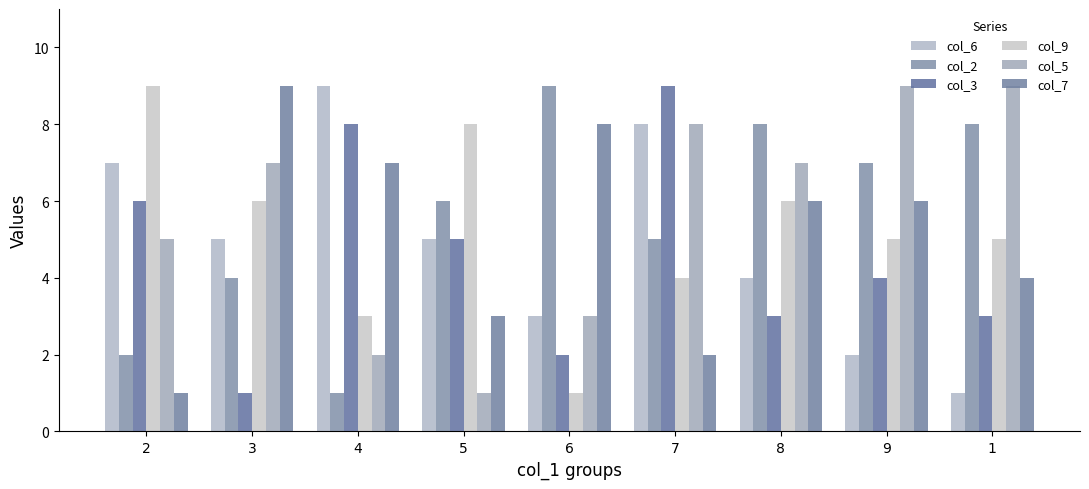

Is it true that col_6 equals 3 at 9?

False